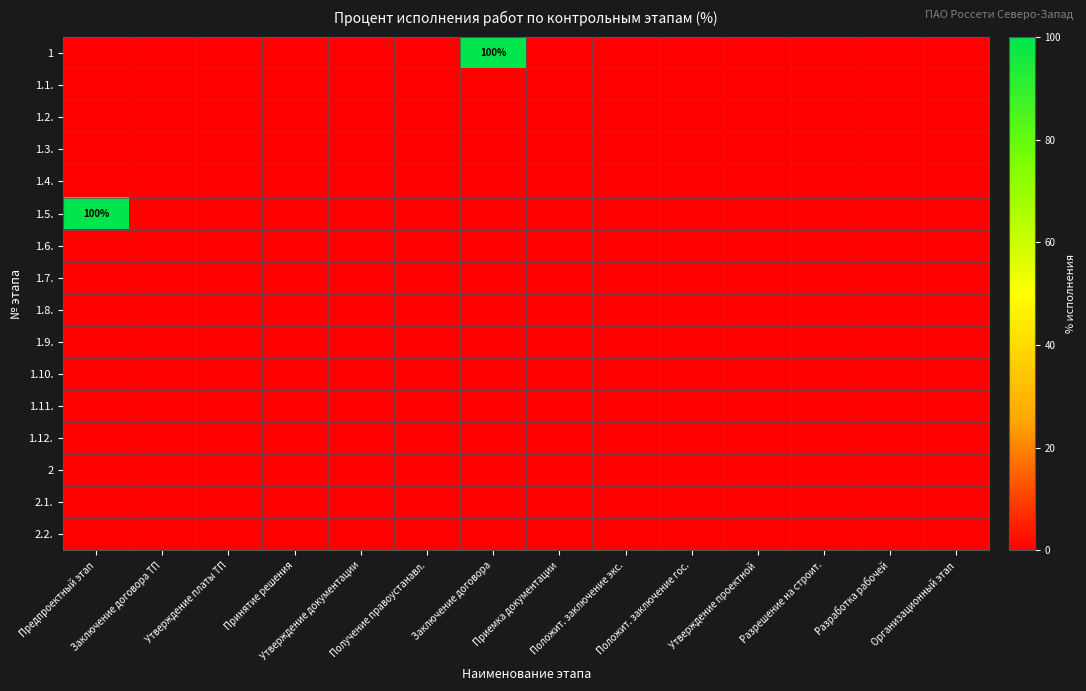

Where is 1.5. nearest to the value 50?

Предпроектный этап